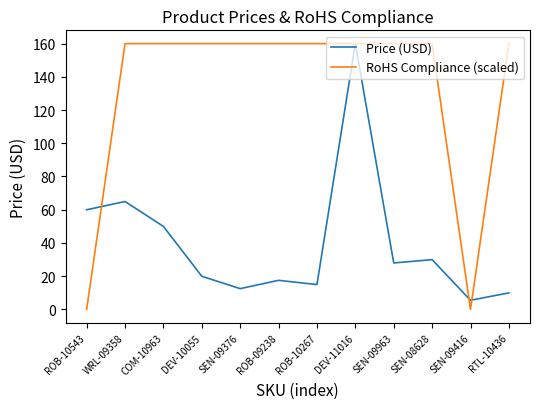

The value of RoHS Compliance (scaled) at SEN-09963 is 50.5. True or false?

False